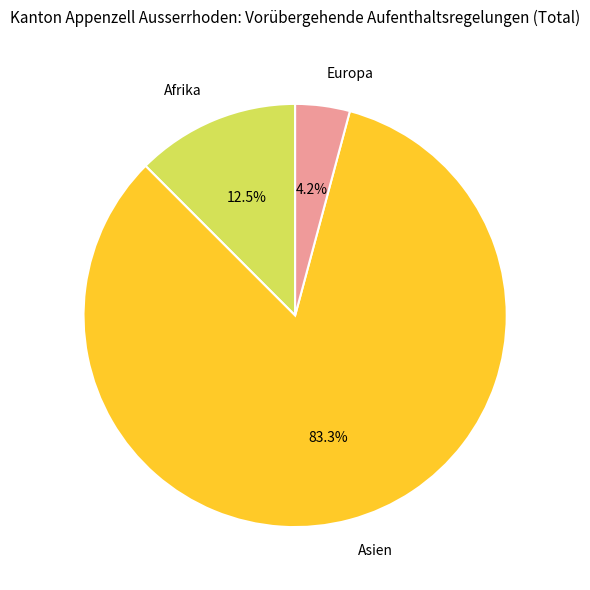

Which category has the biggest portion of the pie?

Asien